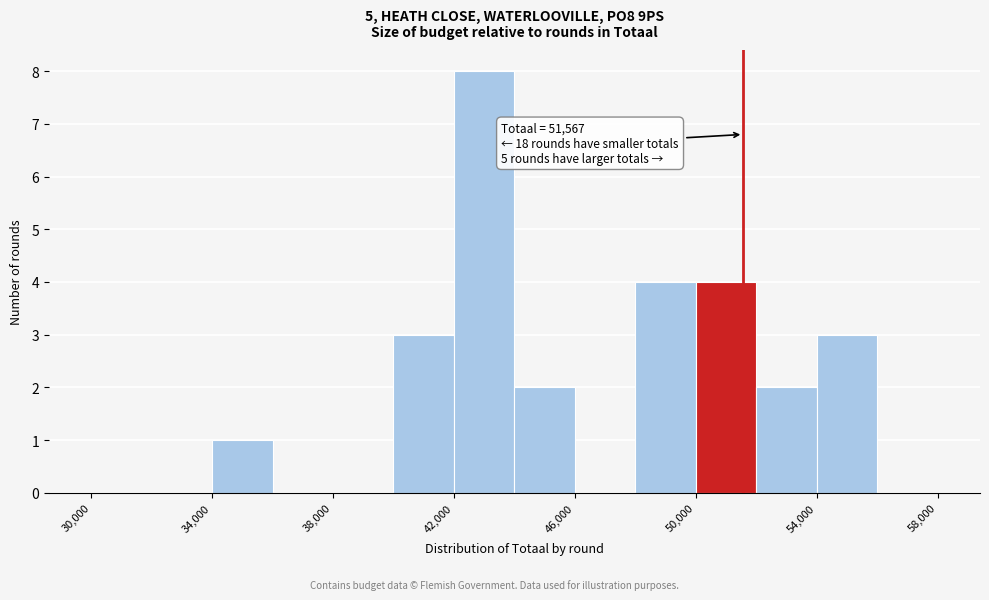

Over which range of the x-axis is the bar tallest?

42000 to 44000